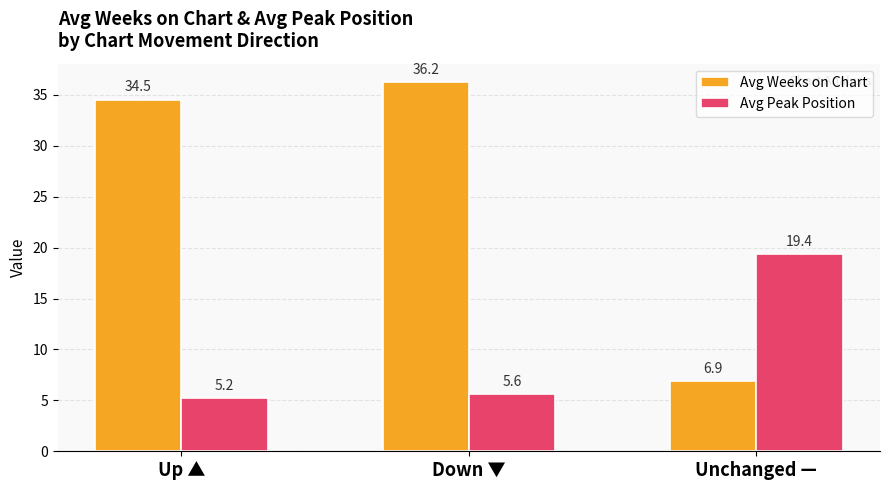

What are all the series names shown in the legend?

Avg Weeks on Chart, Avg Peak Position